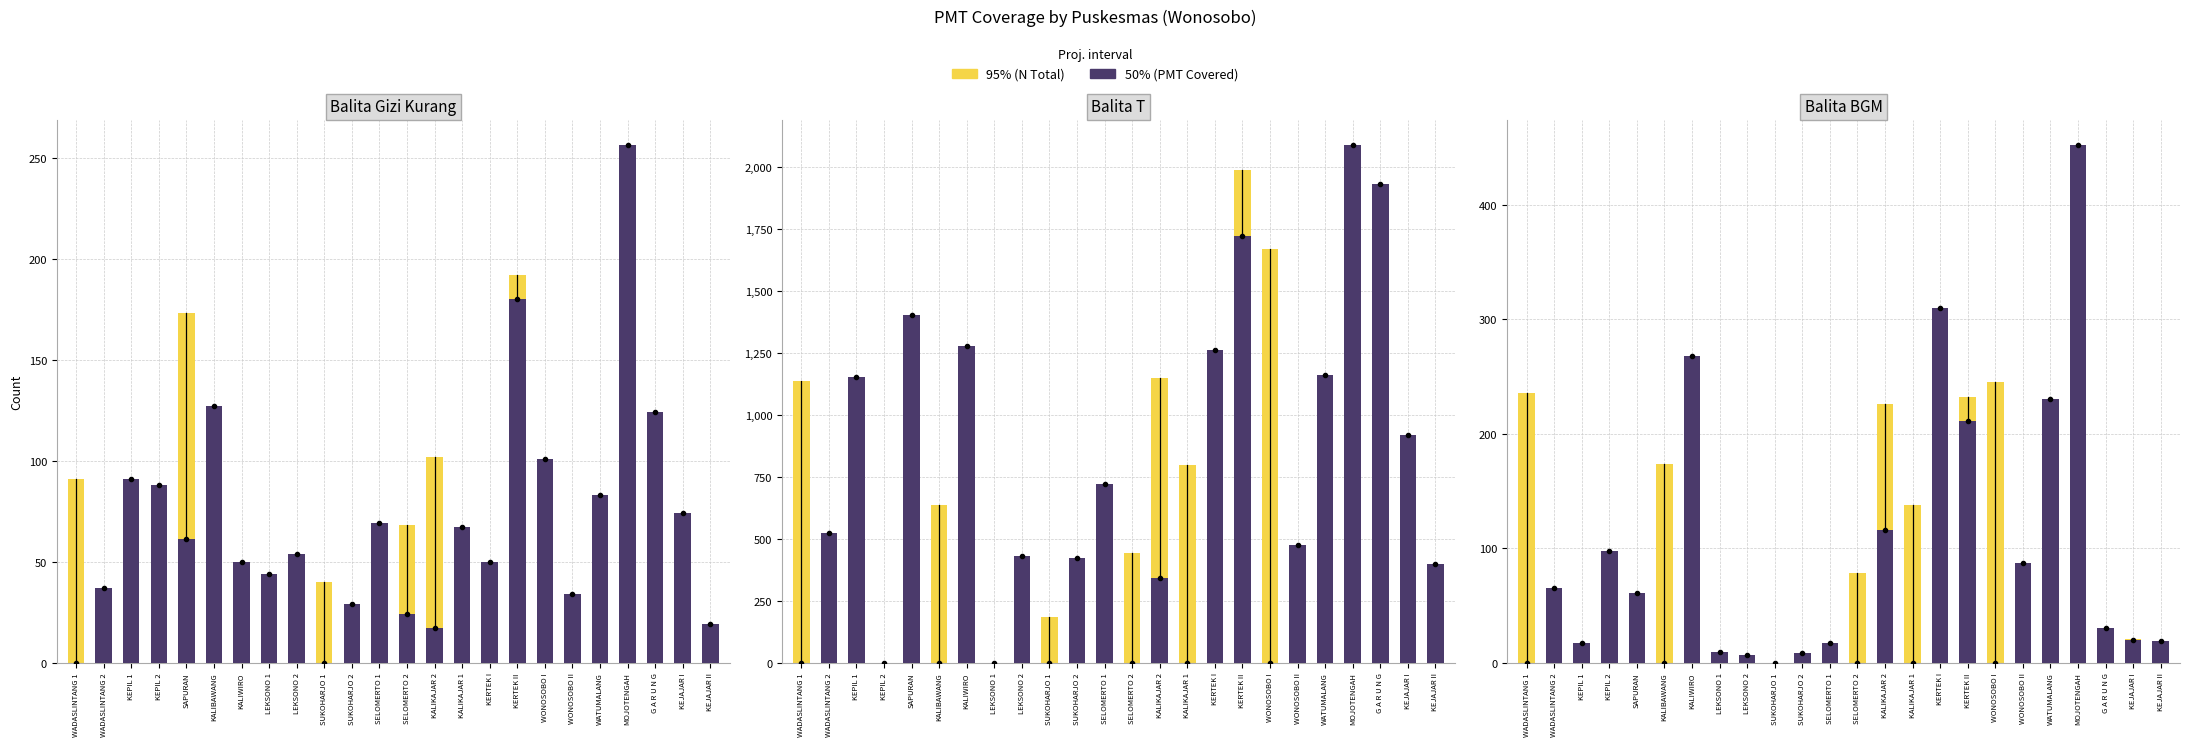

True or false: PMT (Covered) has a value of 5 at KEPIL 1.

False